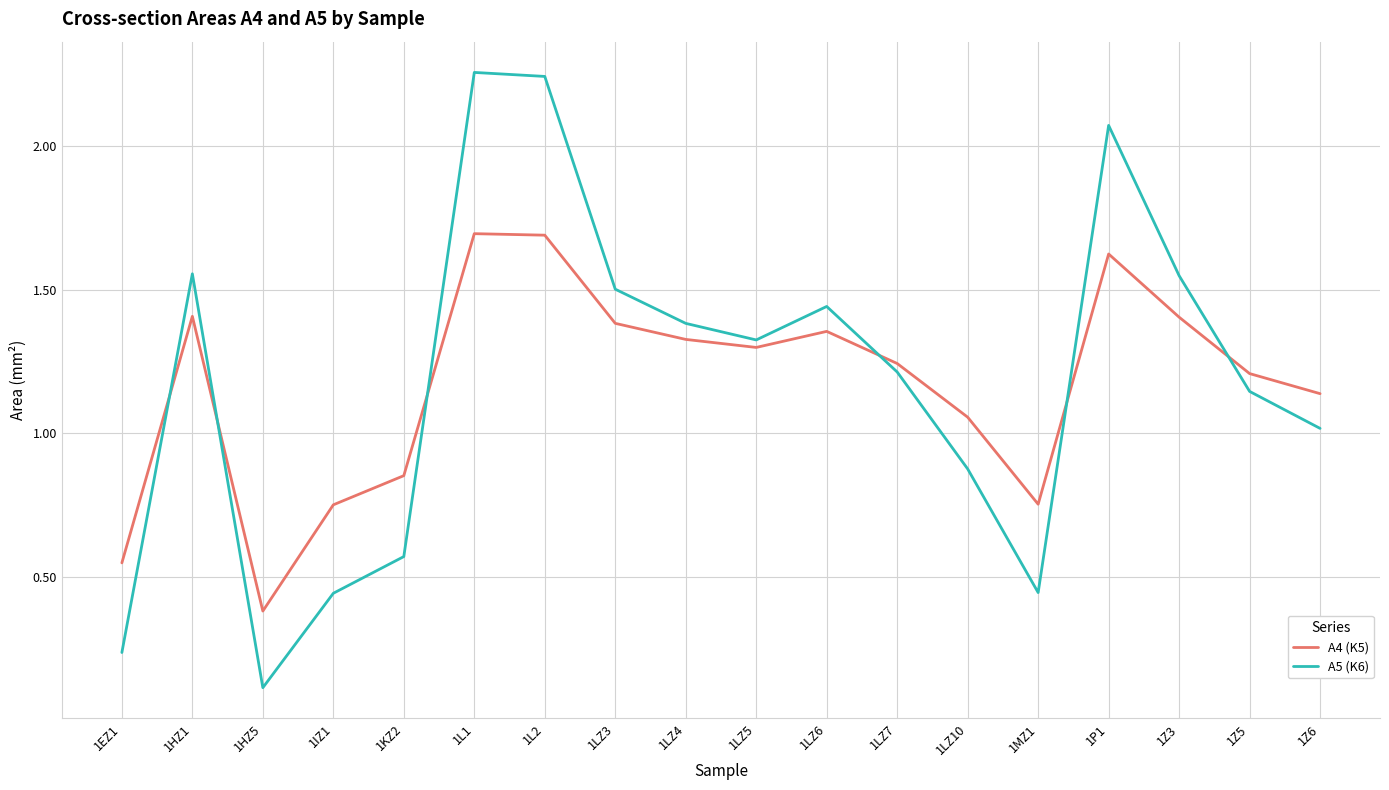

What is the difference between the highest and lowest values at 1EZ1?

0.3